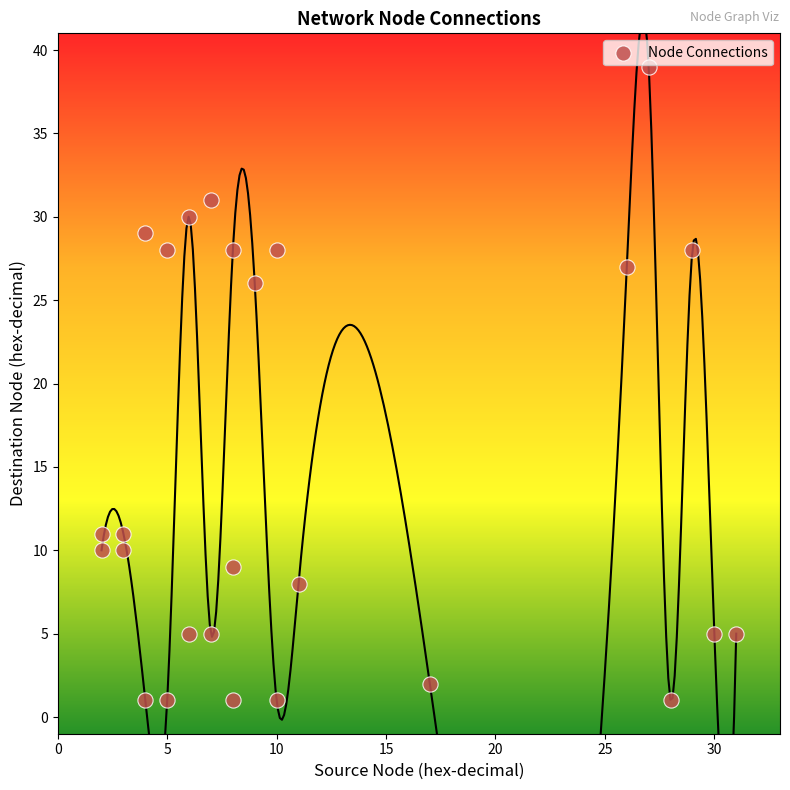

What is the range of Y values (max minus min)?

38